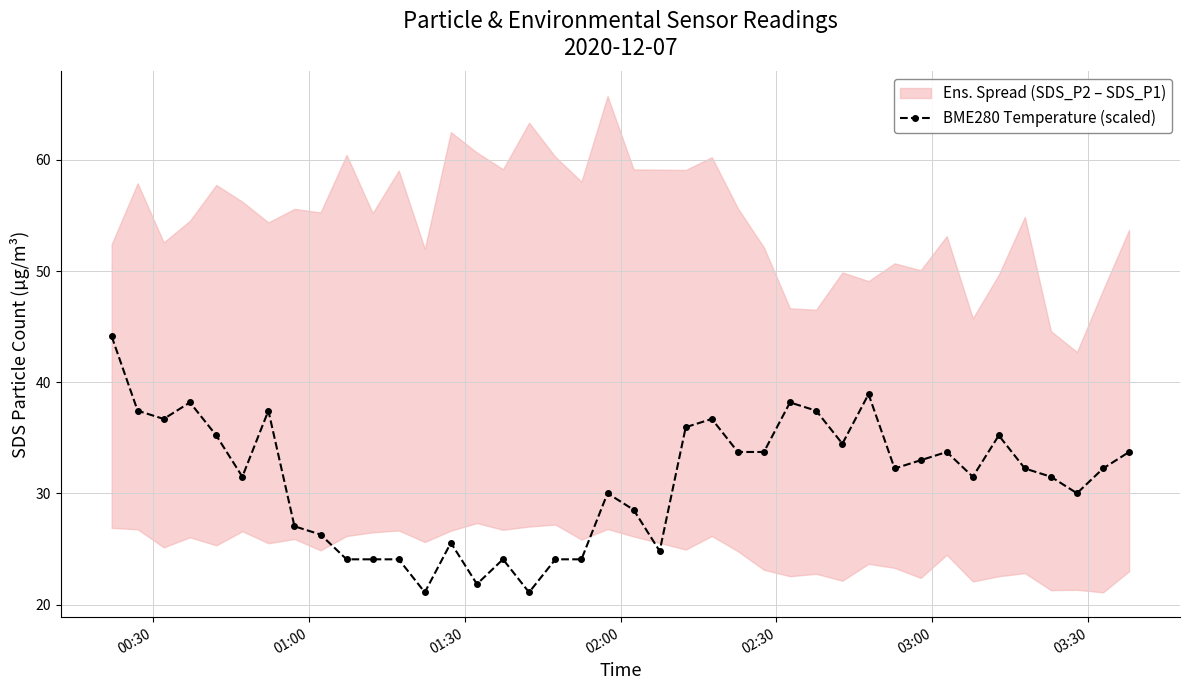

True or false: BME280 Temperature (scaled) has more than 1 interior local peaks.

True